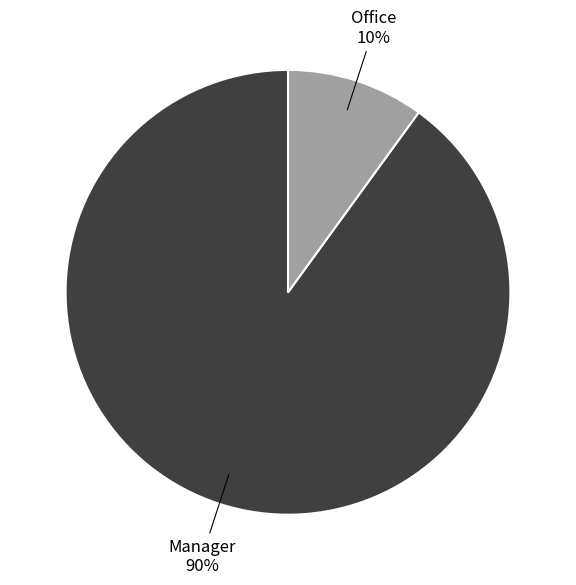

Does Manager account for over 50% of the chart?

Yes